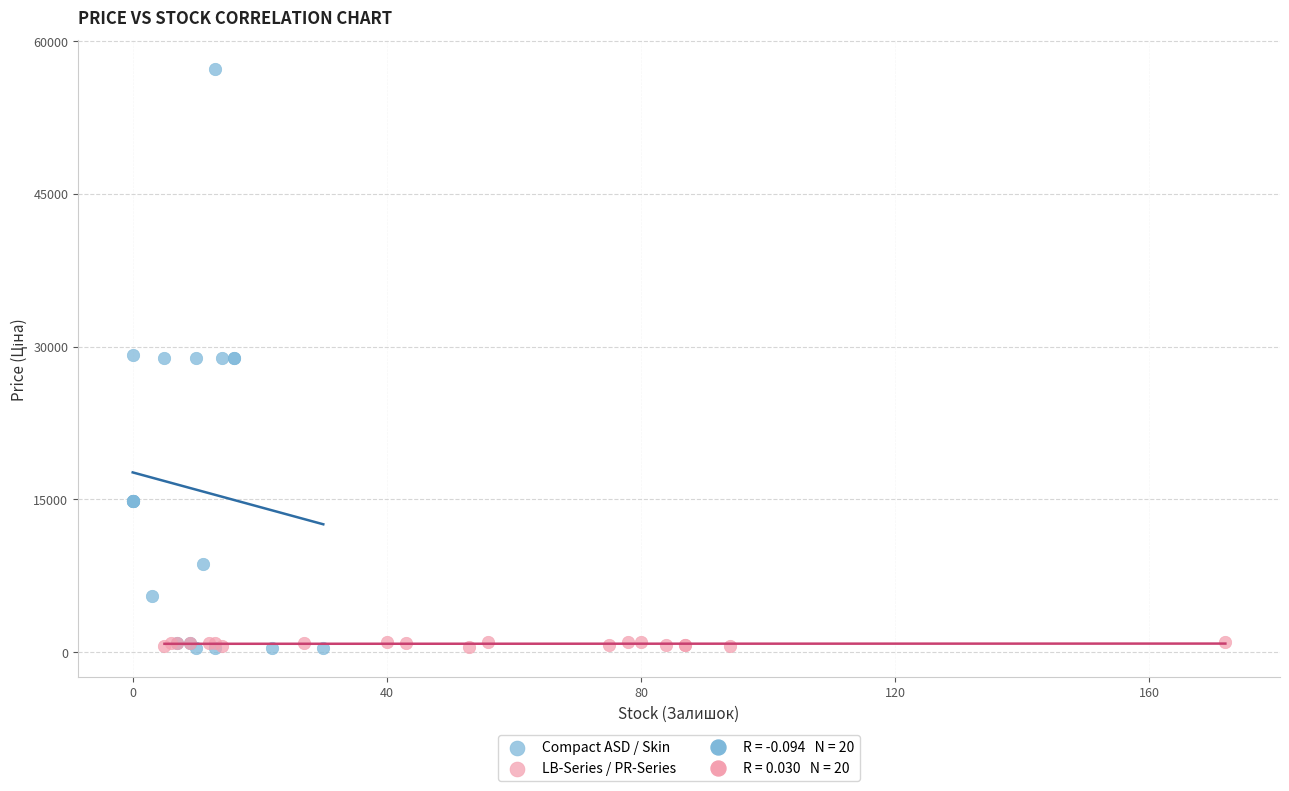

Which series has the largest Y range (max minus min)?

Compact ASD / Skin